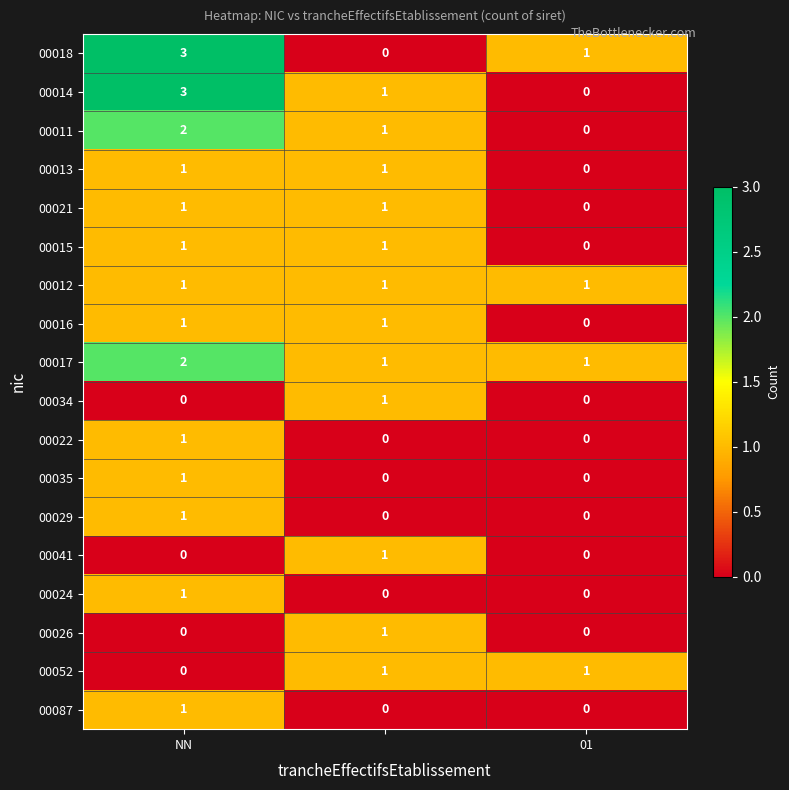

Count the 00022 values in the range 0 to 1.

3